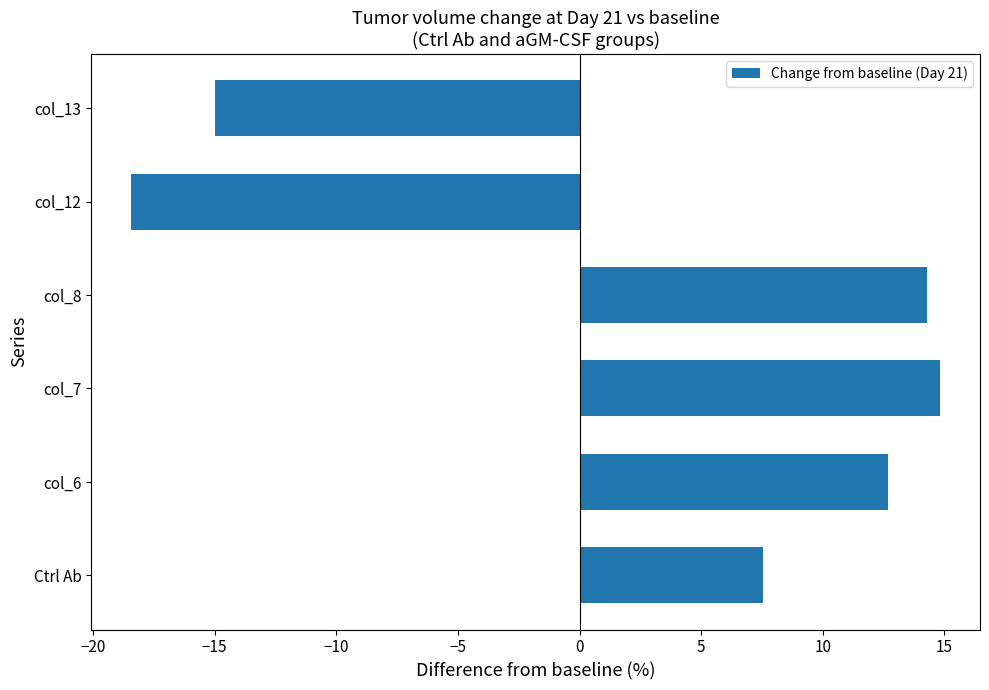

Rank the categories by value from lowest to highest.

col_12, col_13, Ctrl Ab, col_6, col_8, col_7